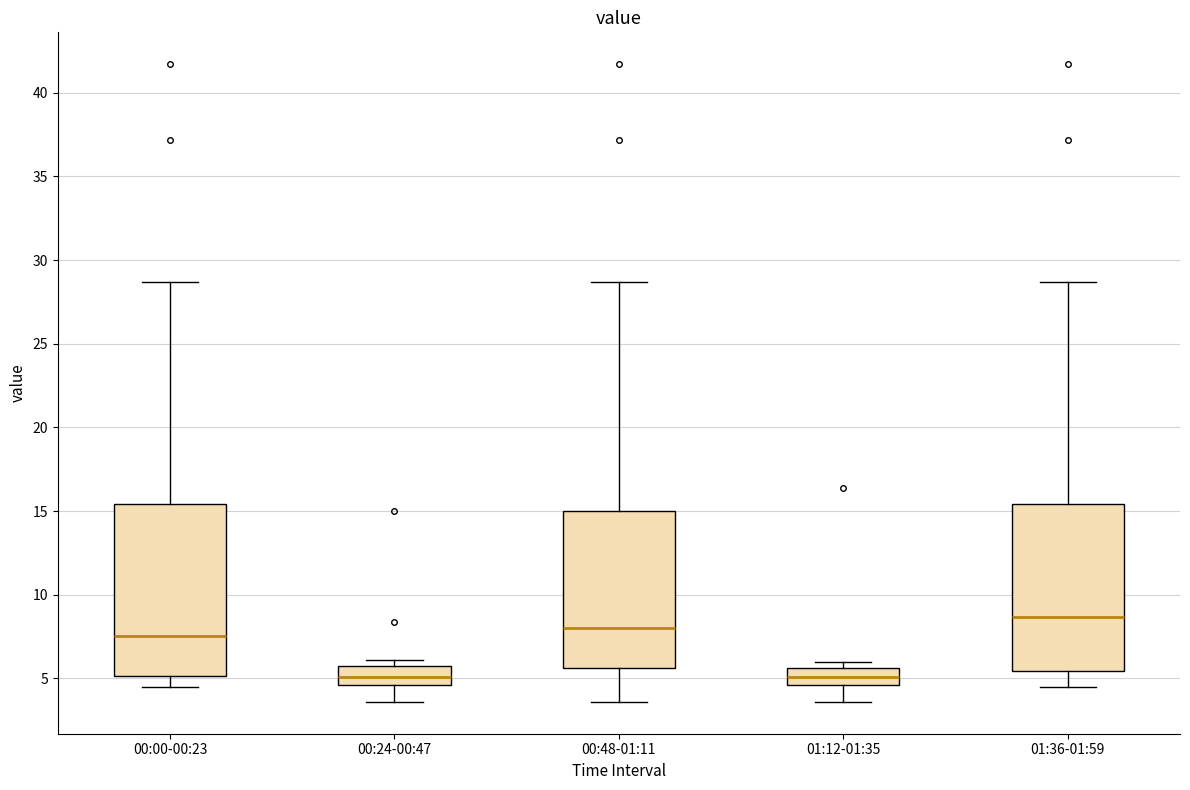

Where does the median line of the box for 00:24-00:47 sit on the y-axis? The values are not printed on the chart, so give them approximately, as read against the axis.

5.0